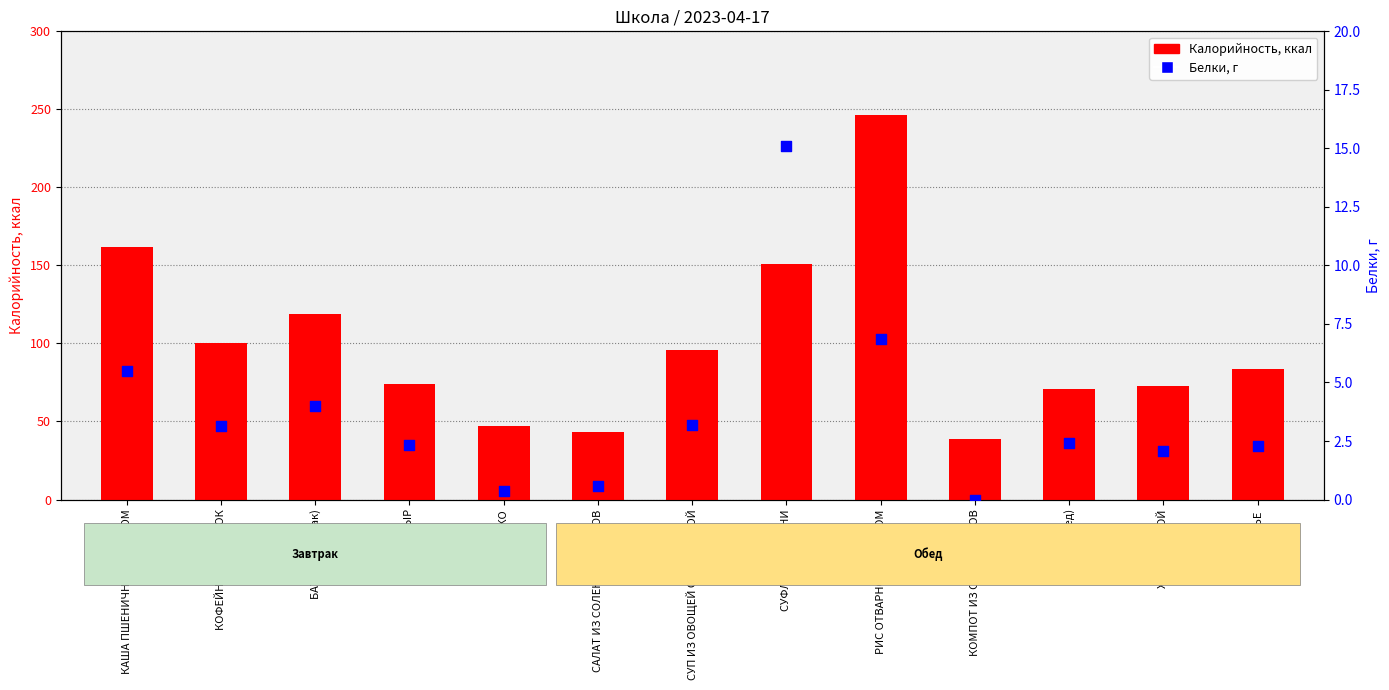

Which series reaches the maximum Y coordinate?

Калорийность